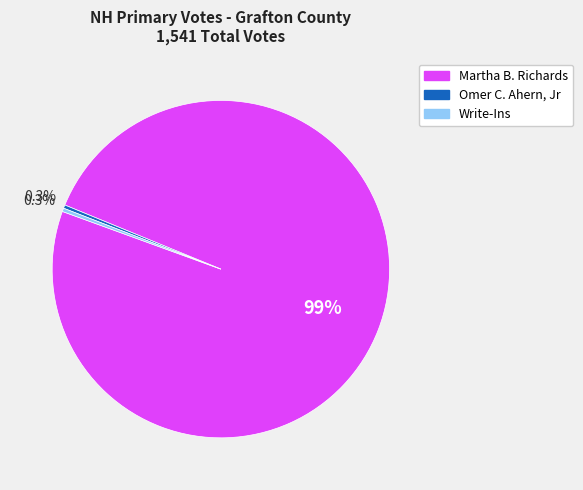

Which slice is the largest?

Martha B. Richards